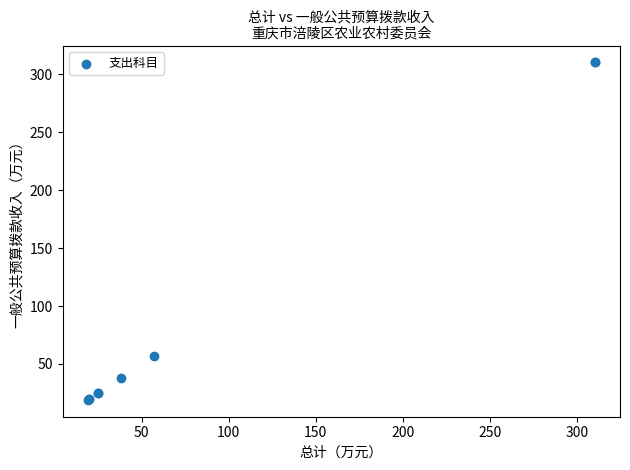

What Y value in the scatter plot is closest to 164?

57.1